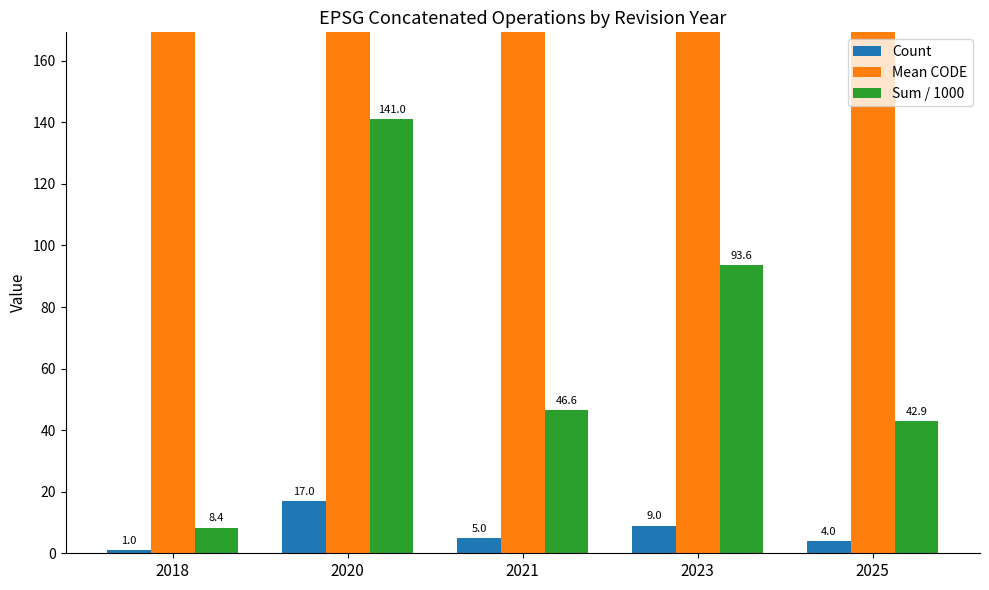

Does the chart contain any negative values?

No